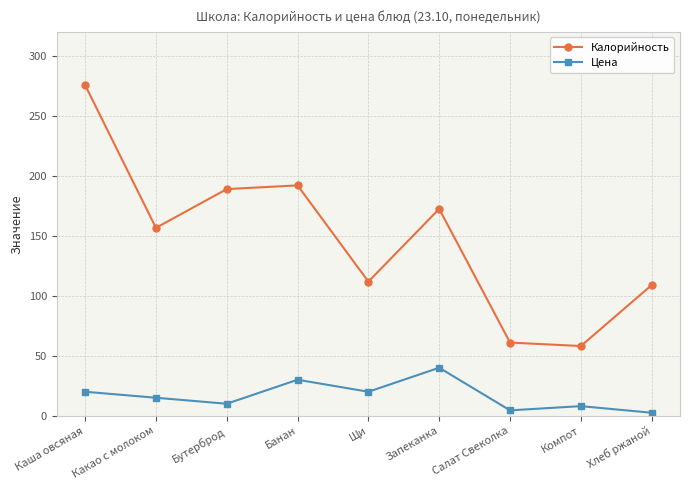

What is the difference between the maximum and second lowest values in the Цена series?

35.5